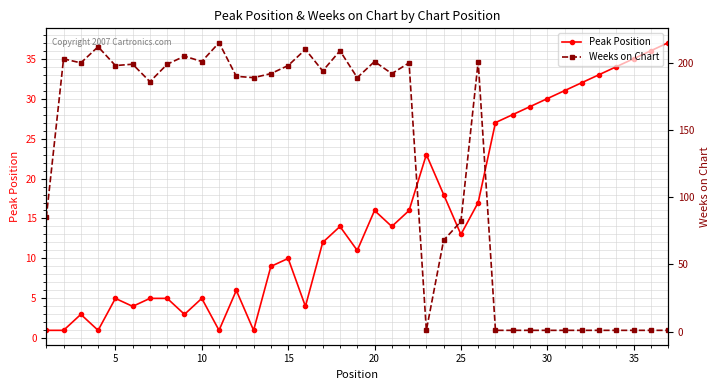

What is the highest value of the Peak Position series?

37